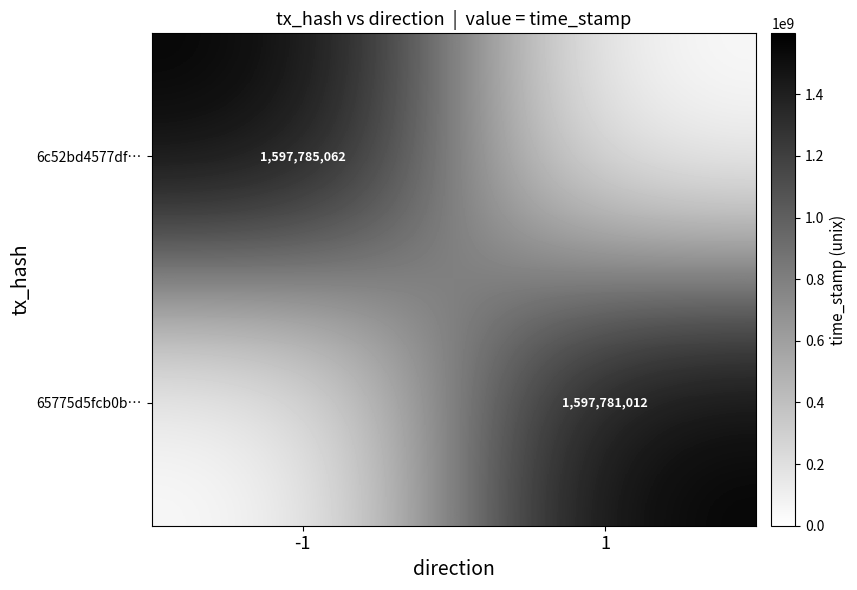

The 6c52bd4577df… series shows 1597785062 at -1. True or false?

True